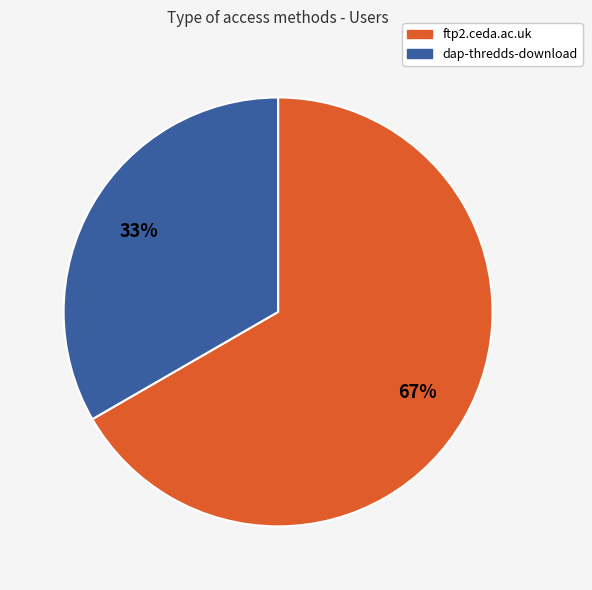

Is there any slice that represents more than half of the pie?

Yes